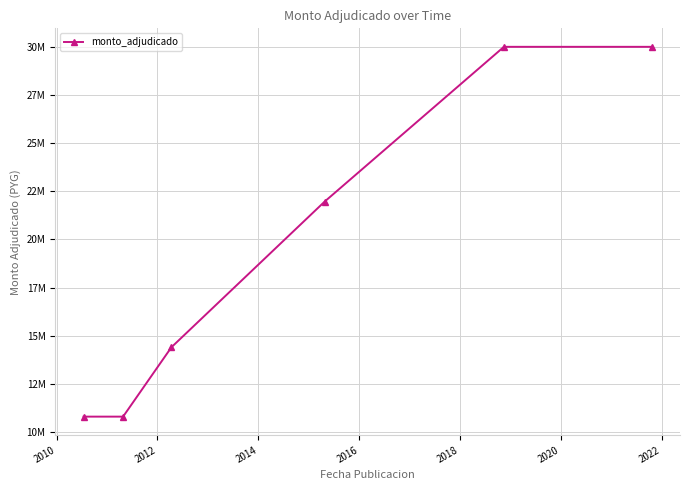

What is the greatest value displayed?

30000000